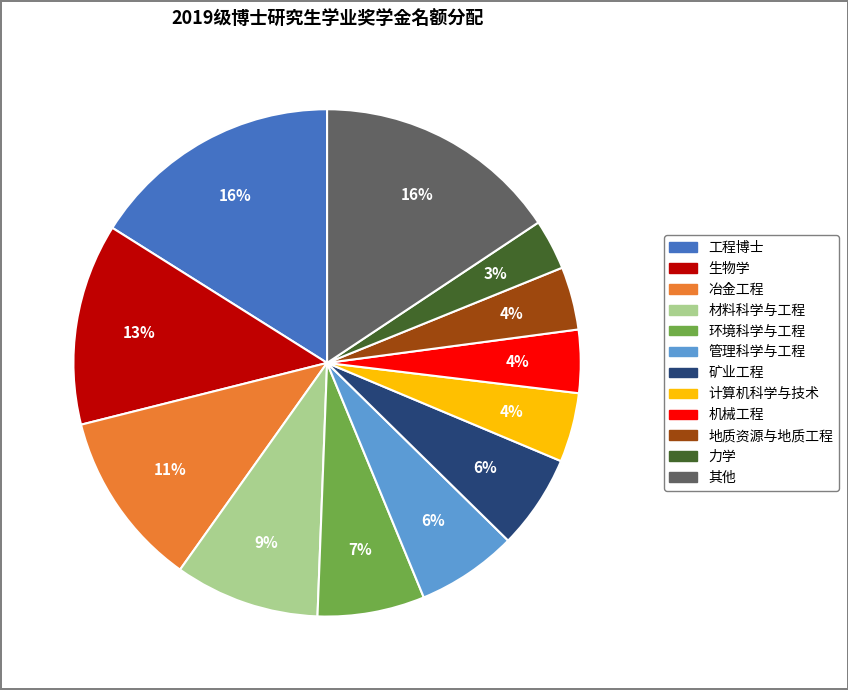

Does any single category account for the majority?

No